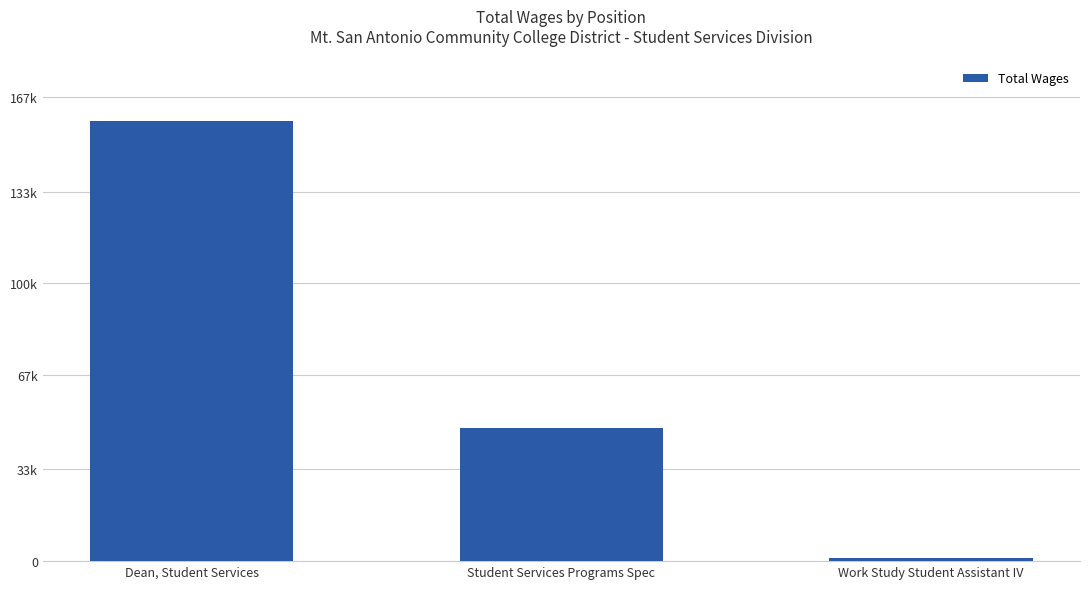

What is the smallest value displayed?

1114